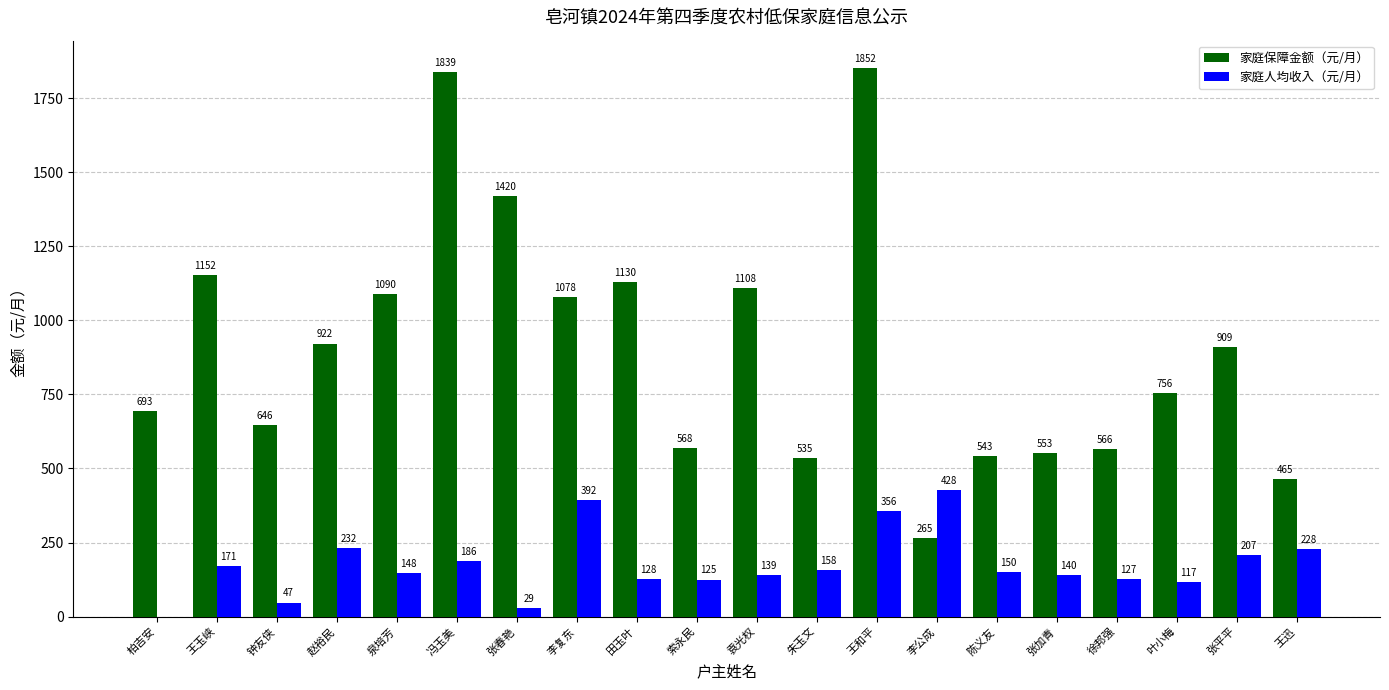

Which series has the widest spread of values?

家庭保障金额（元/月）